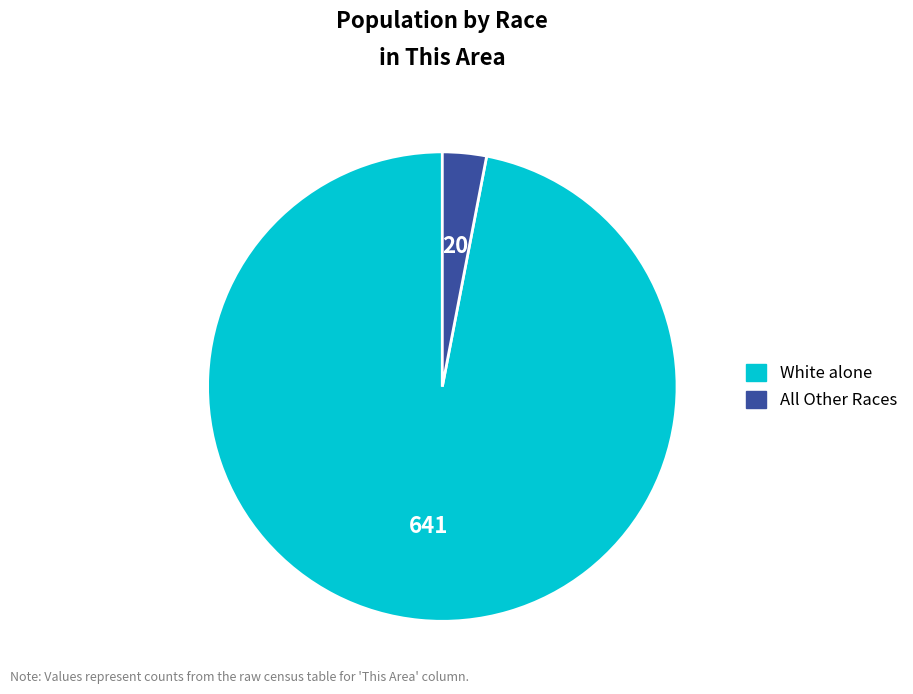

Is there a majority slice in this chart?

Yes